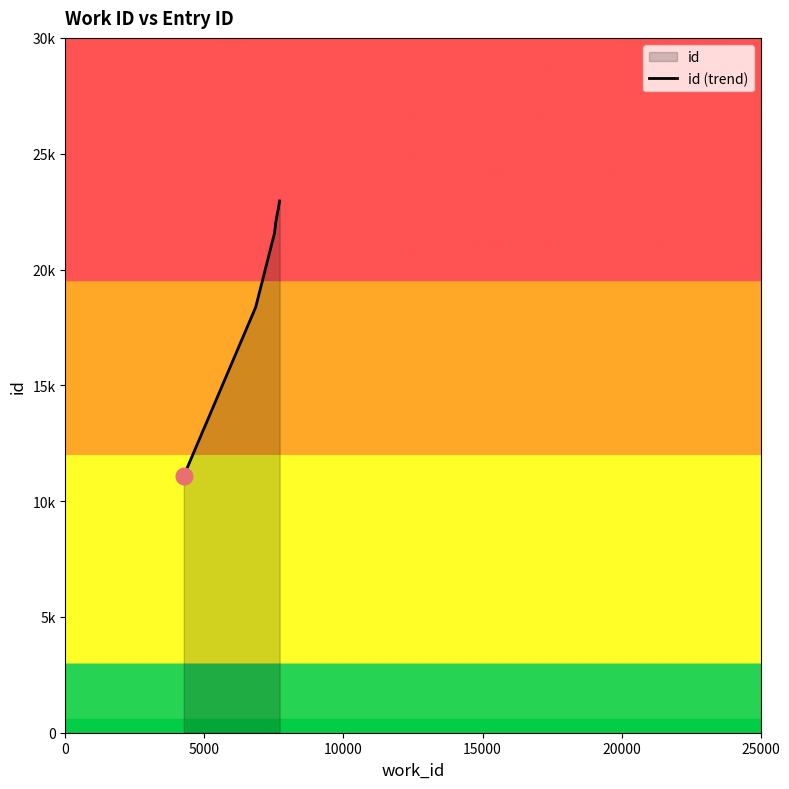

Does the chart display data point markers on the line(s)?

No